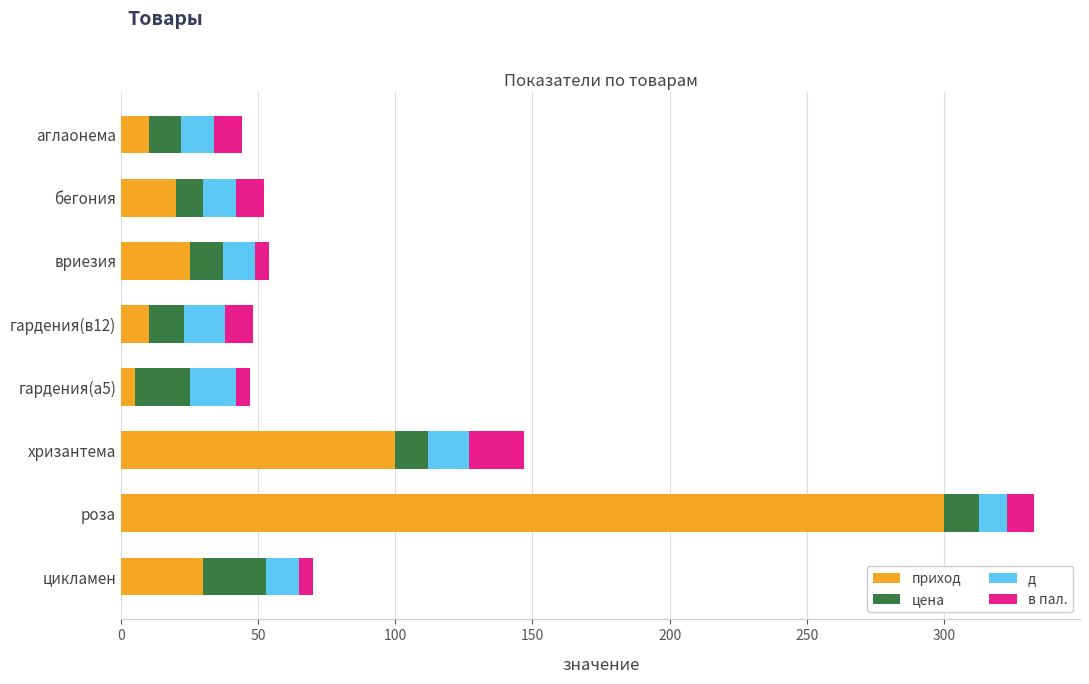

At which category is the sum across all series the highest?

роза